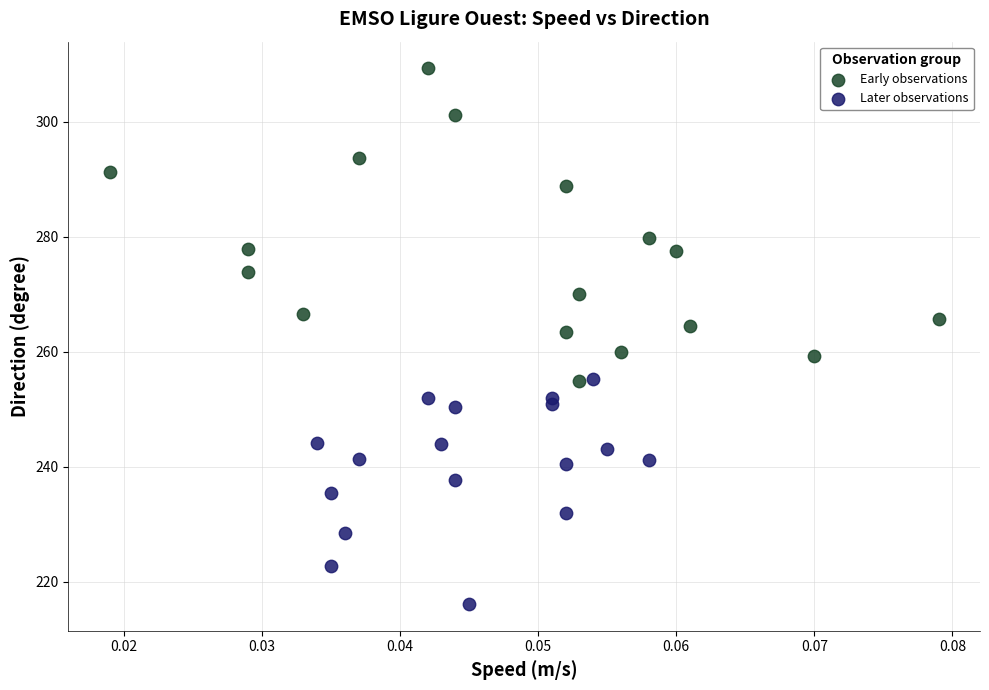

Which series contains the highest Y value?

Early observations